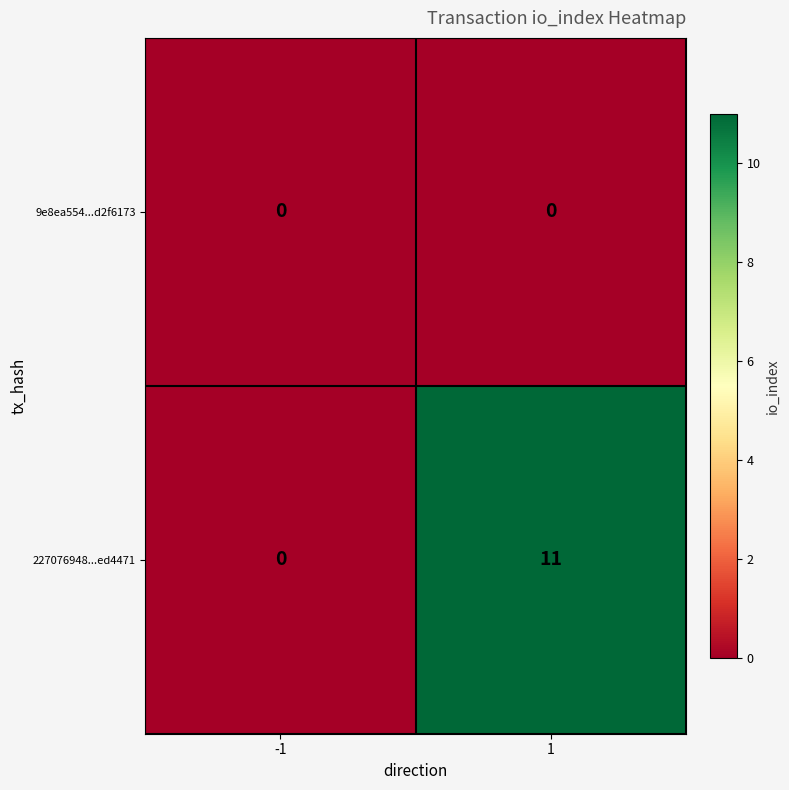

The 9e8ea554...d2f6173 series shows 0 at 1. True or false?

True